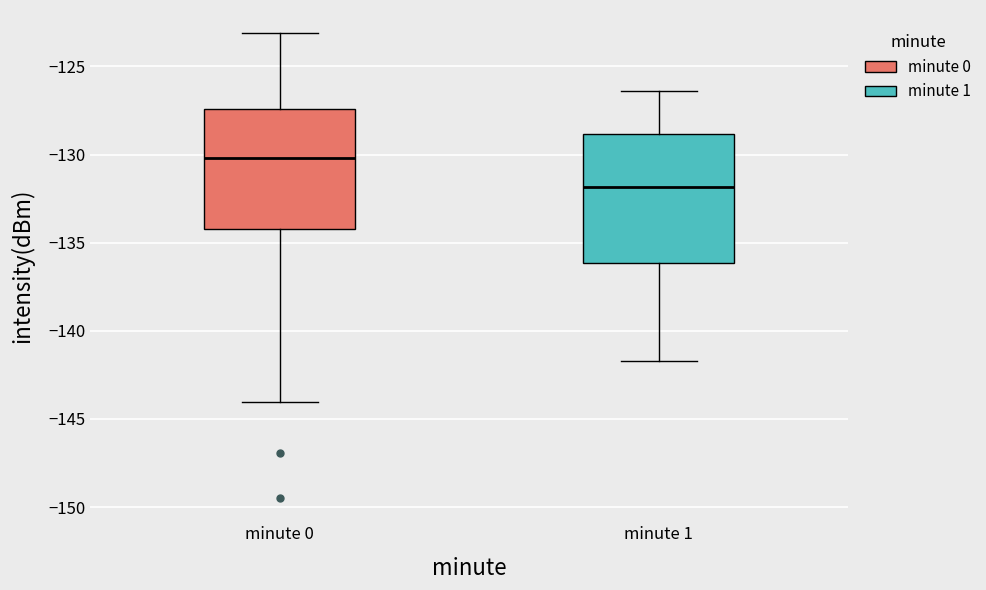

Where does the median line of the box for minute 1 sit on the y-axis? The values are not printed on the chart, so give them approximately, as read against the axis.

-132.0